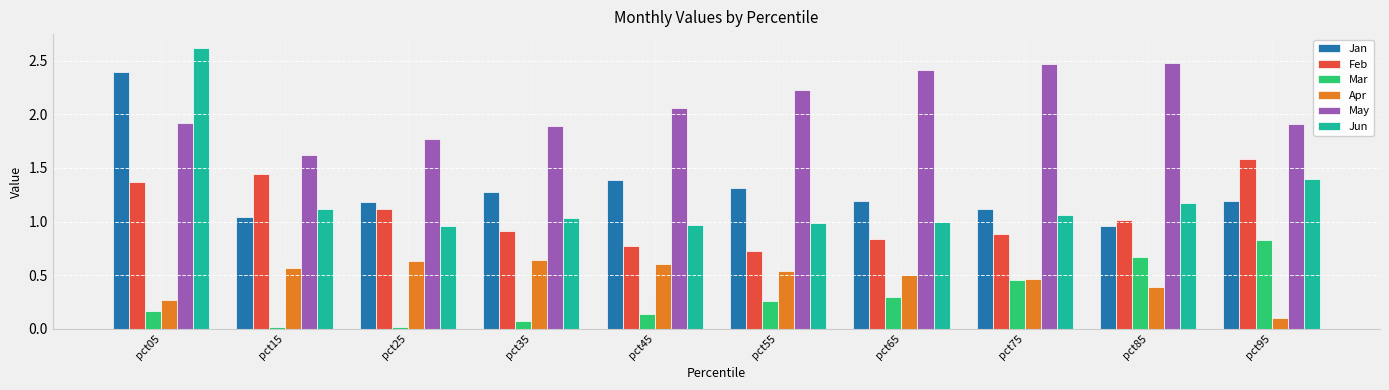

Where does the Jan series first go above 1?

pct05